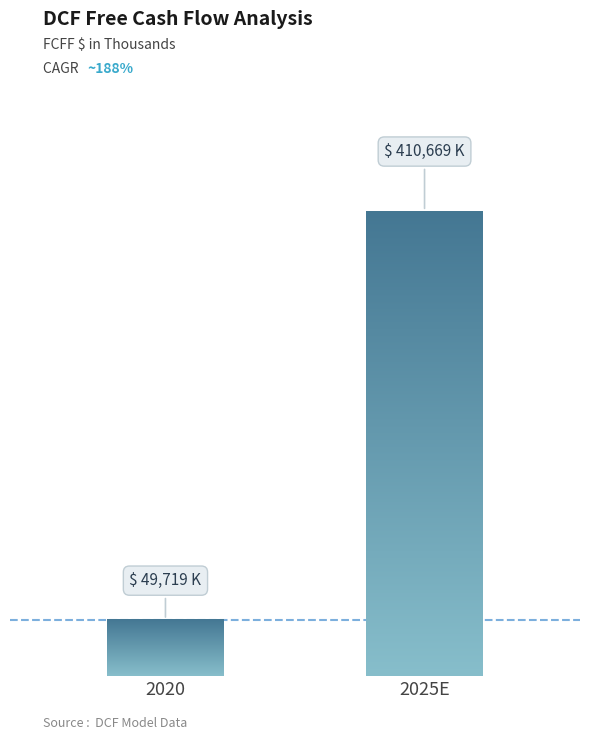

Reading right to left, what are all the values shown in this chart?

2025E=410668.9	2020=49719.0